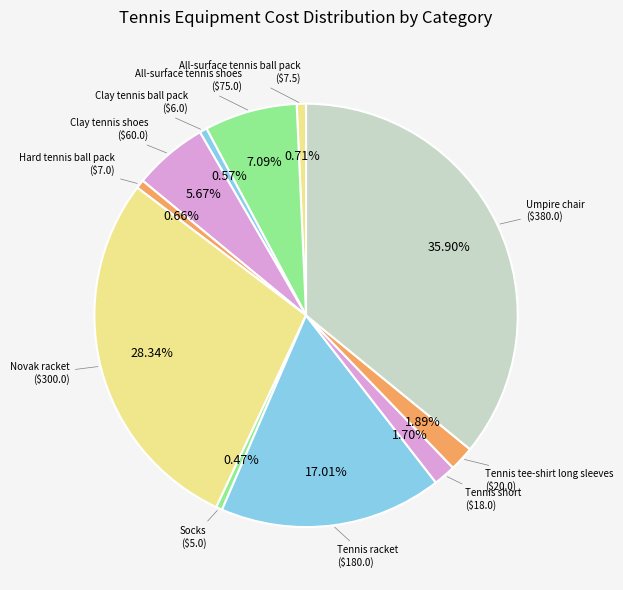

Which slice is the largest?

Umpire chair